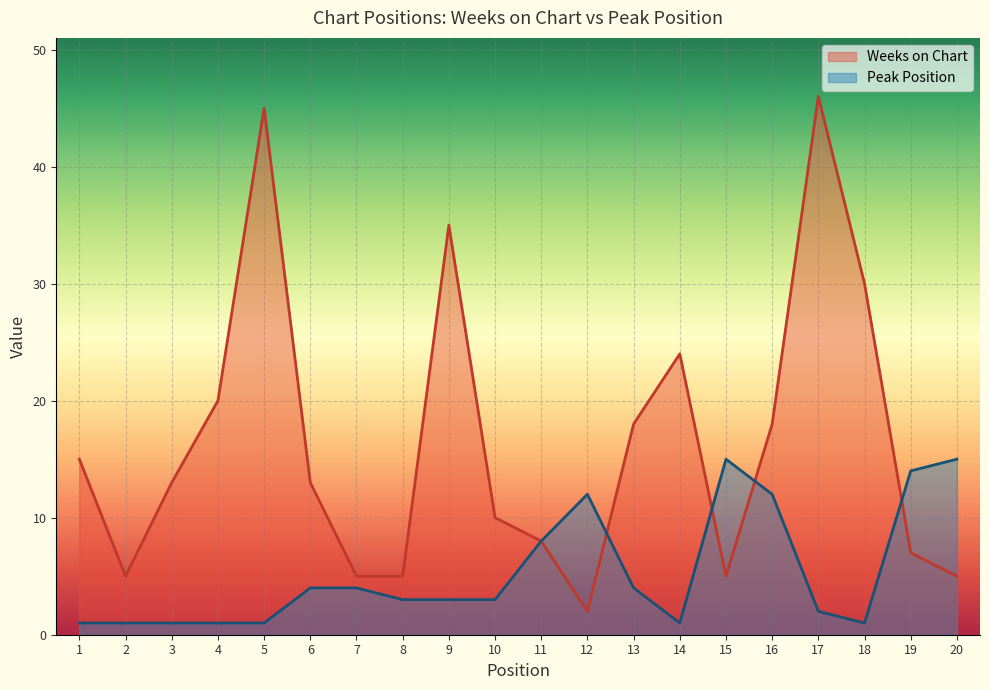

What is the value of the Peak Position point at the 18th from the left?

1